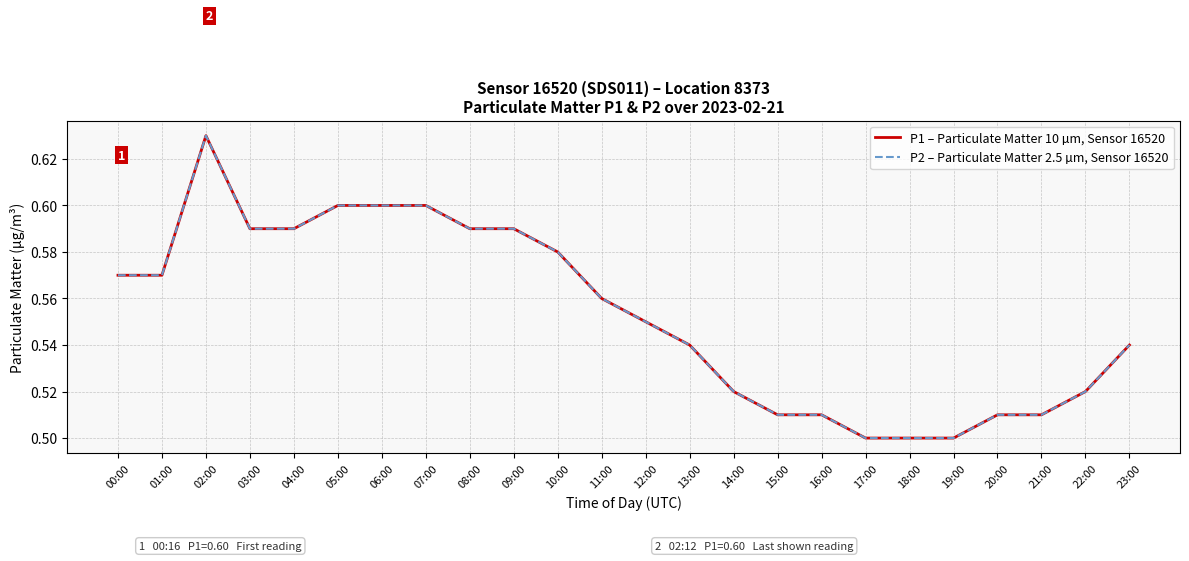

True or false: P2 – Particulate Matter 2.5 µm, Sensor 16520 has more than 1 points higher than both neighbors.

False